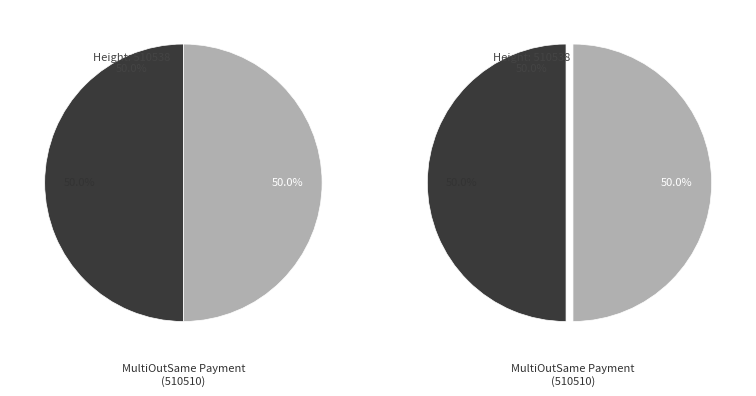

Is it true that 510538 is 50% of the pie?

True